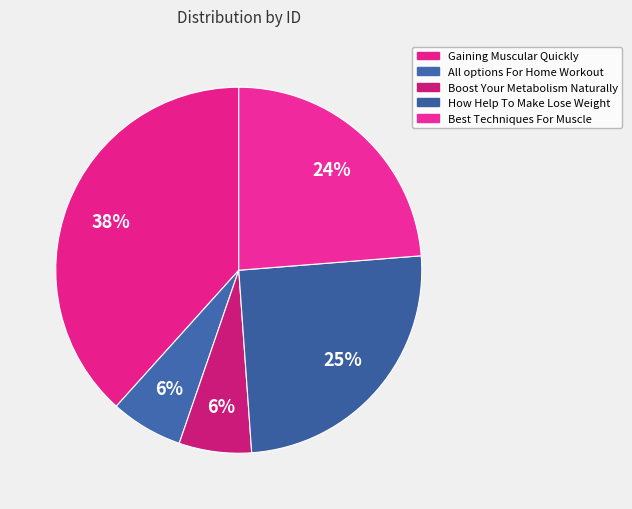

Count the number of slices in the pie.

5